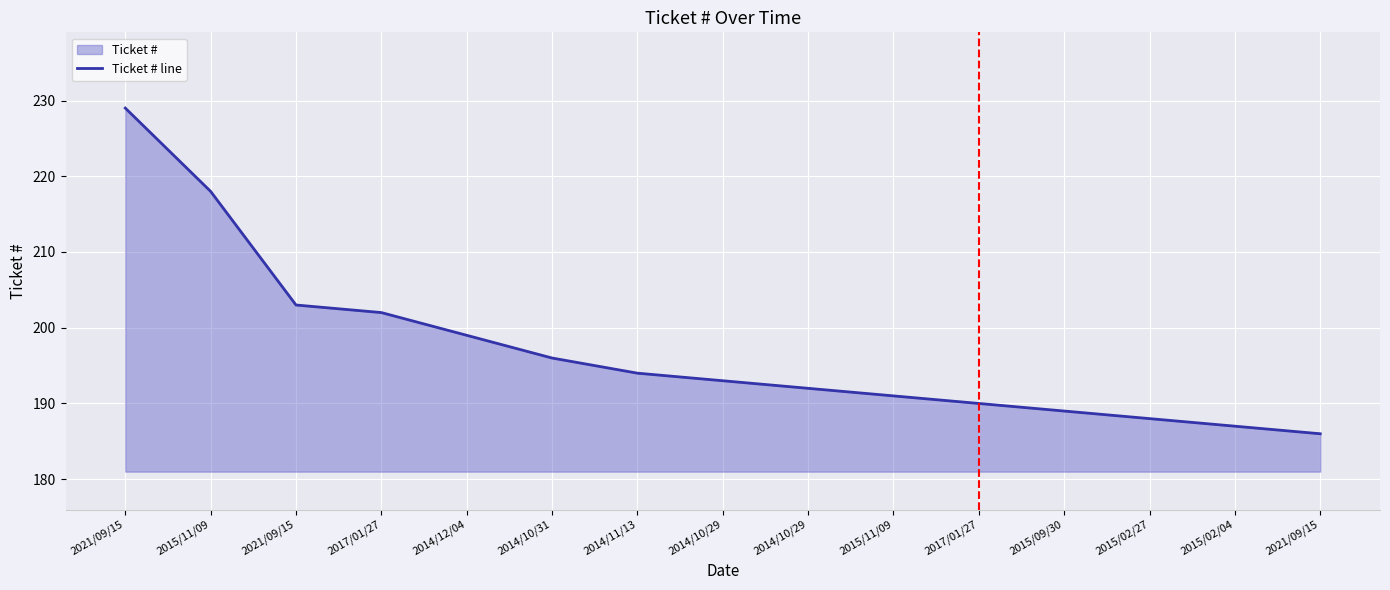

Rank the categories by value from lowest to highest.

2021/09/15, 2015/02/04, 2015/02/27, 2015/09/30, 2017/01/27, 2015/11/09, 2014/10/29, 2014/10/29, 2014/11/13, 2014/10/31, 2014/12/04, 2017/01/27, 2021/09/15, 2015/11/09, 2021/09/15